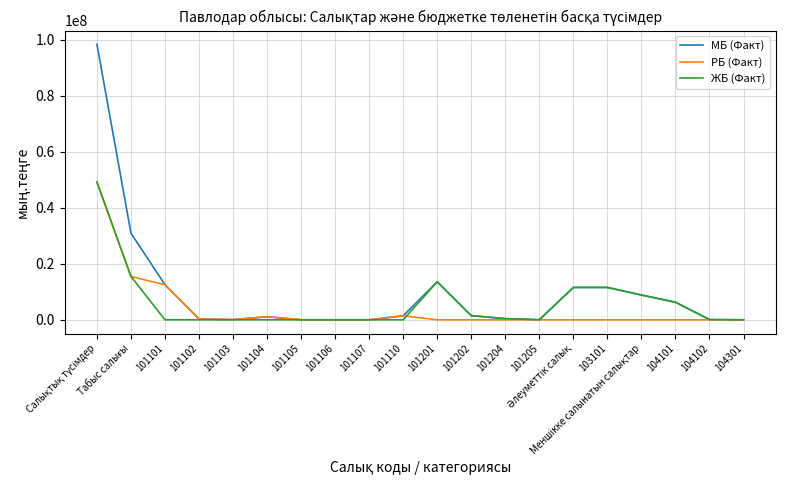

What is the greatest value displayed?

98333780